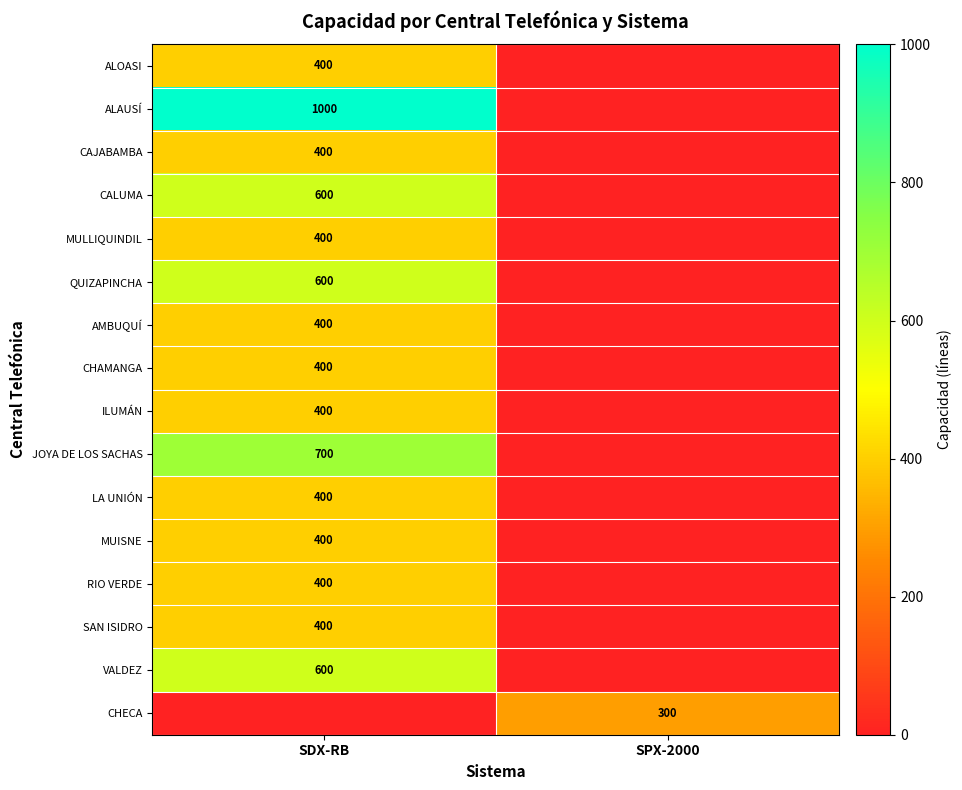

The value of CALUMA at SDX-RB is 600. True or false?

True